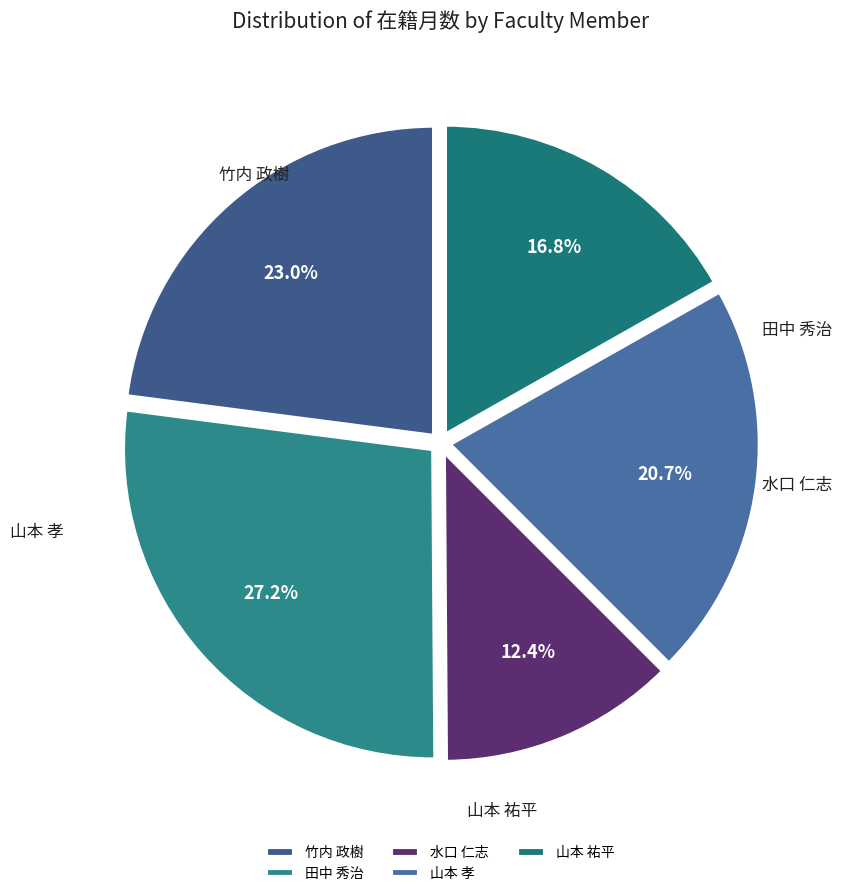

Between 水口 仁志 and 竹内 政樹, which is larger?

竹内 政樹